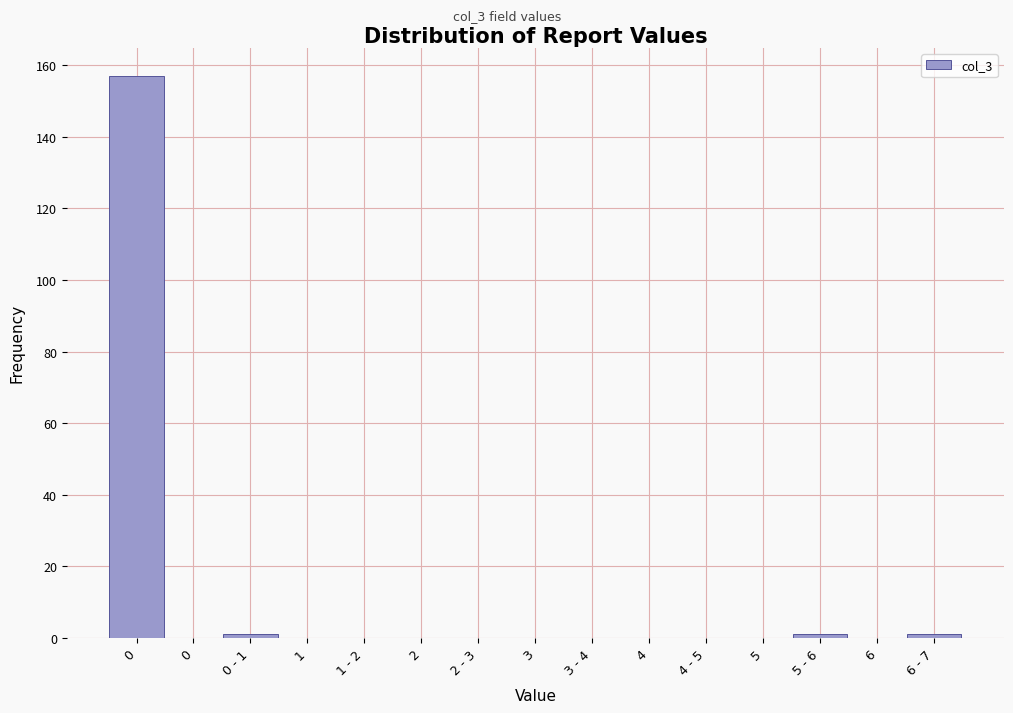

Are the bars horizontal?

No